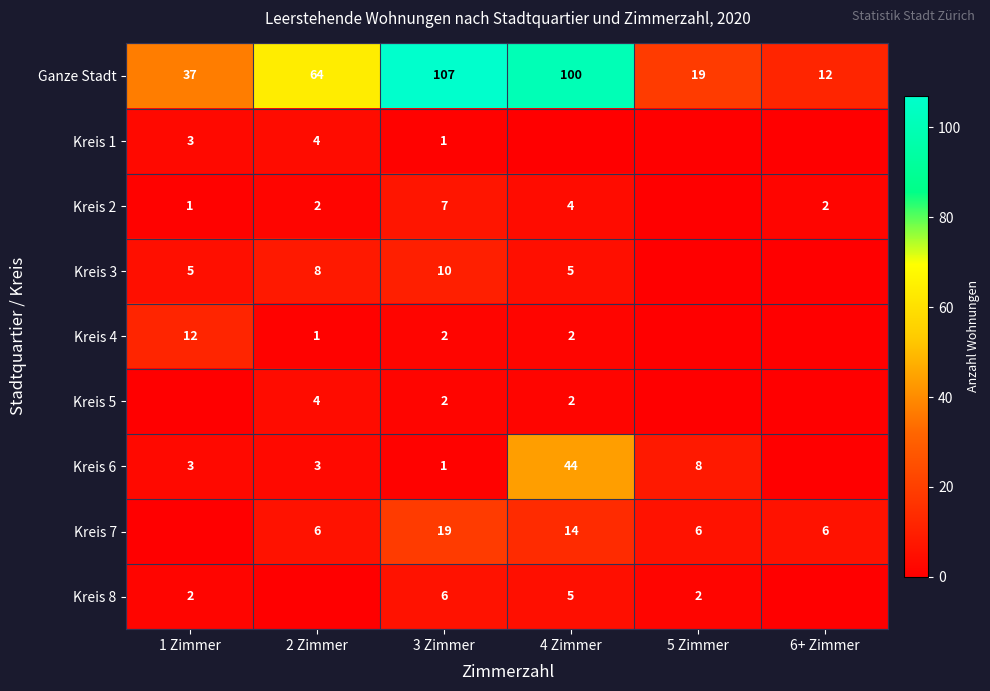

What is the minimum value for Ganze Stadt?

12